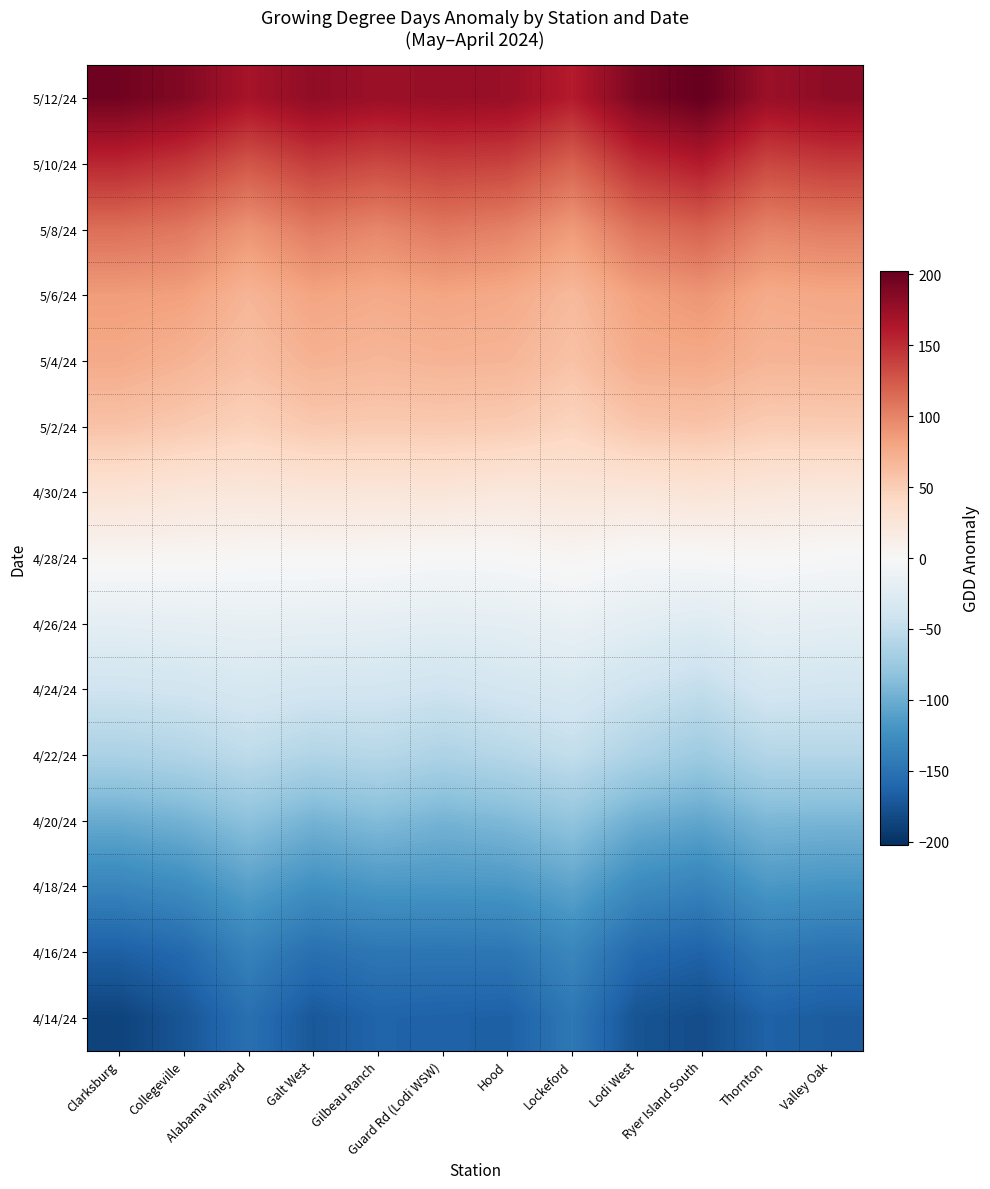

Which category has the highest value across all series?

Ryer Island South